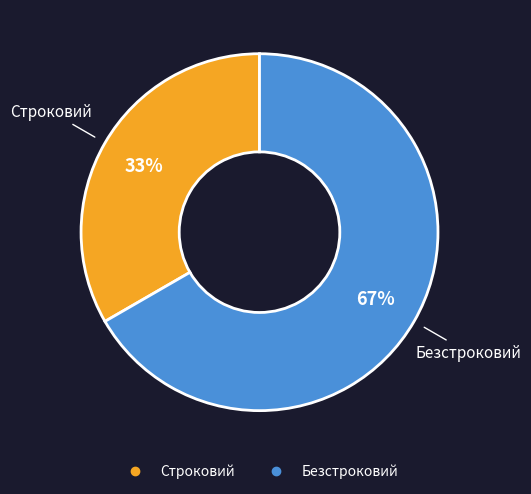

What is the largest slice in the pie chart?

Безстроковий